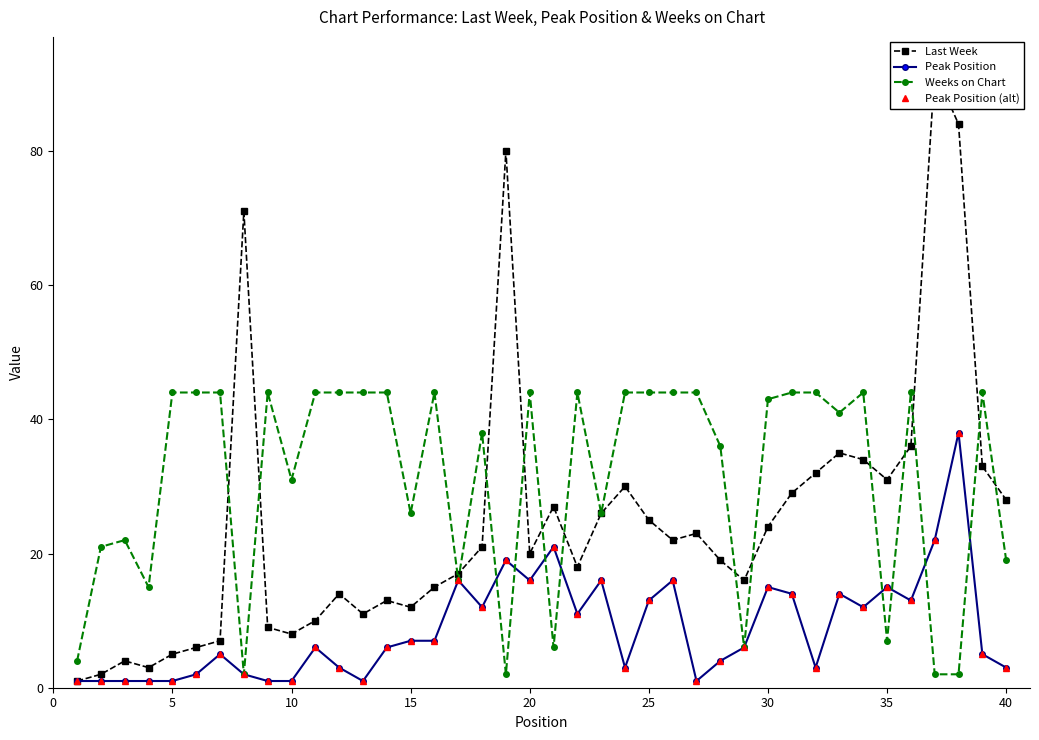

Is the value of Peak Position at 23 greater than the value of Weeks on Chart at 40?

No